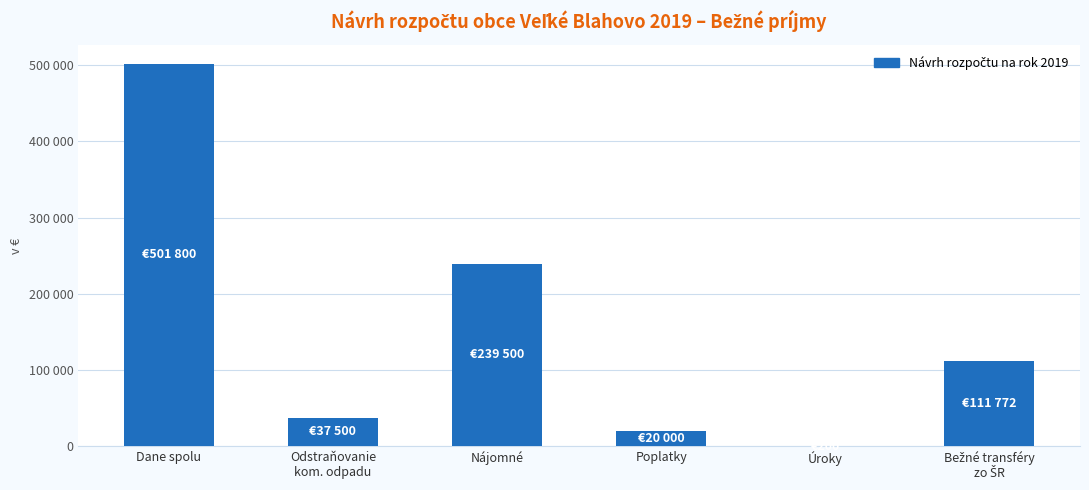

What is the difference between the maximum and minimum values?

501600